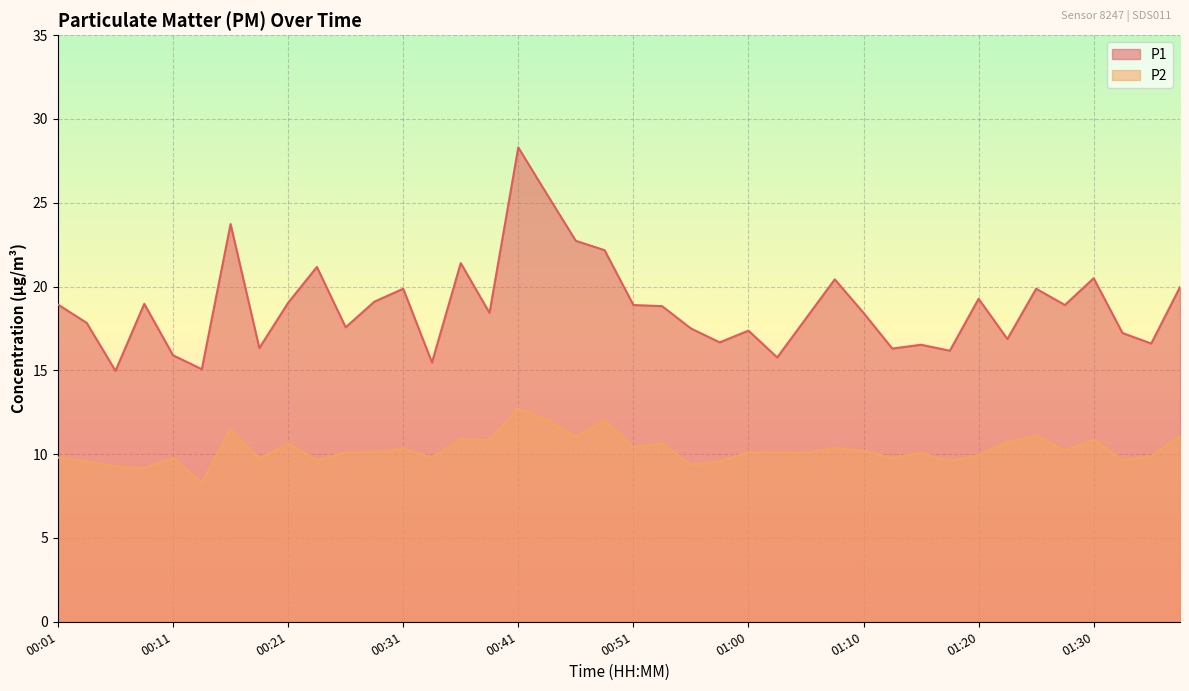

What is the sum of the P2 values at 01:30 and 00:11?

20.6